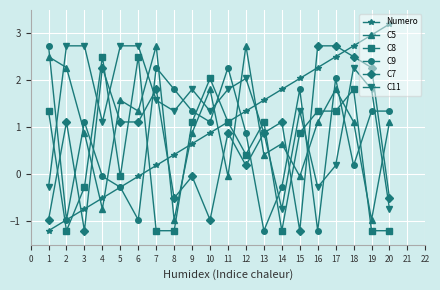

How many distinct data groups are displayed?

6